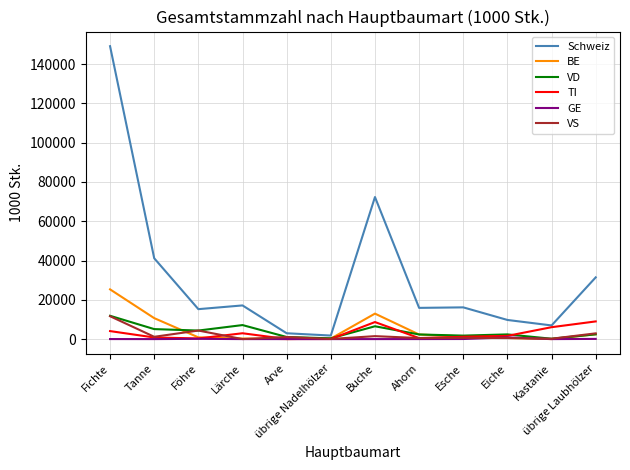

Which series has the largest range (max minus min)?

Schweiz